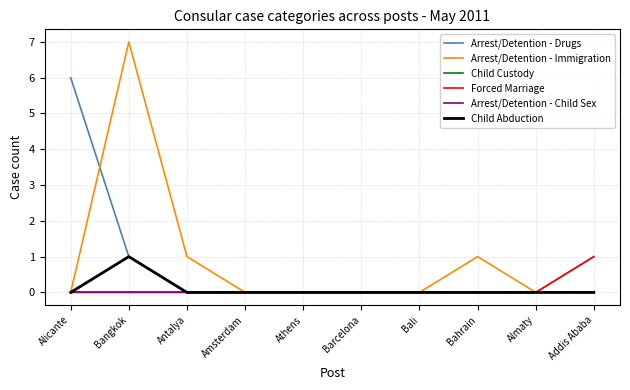

What is the difference between the second highest and second lowest values in the Arrest/Detention - Drugs series?

1